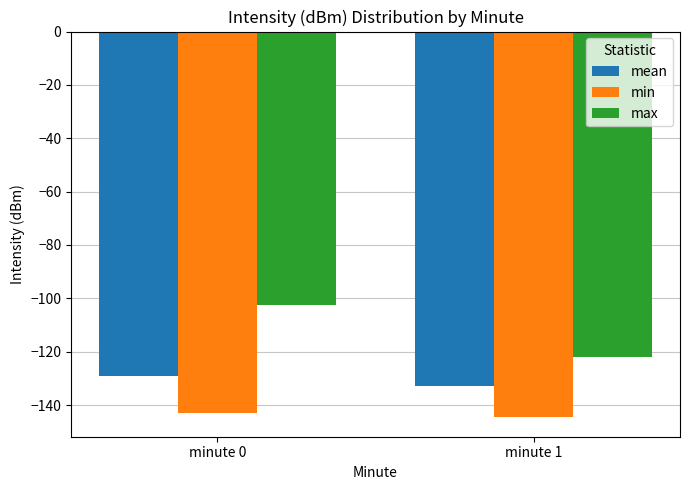

What is the value of the min bar at the 2nd from the left?

-144.7